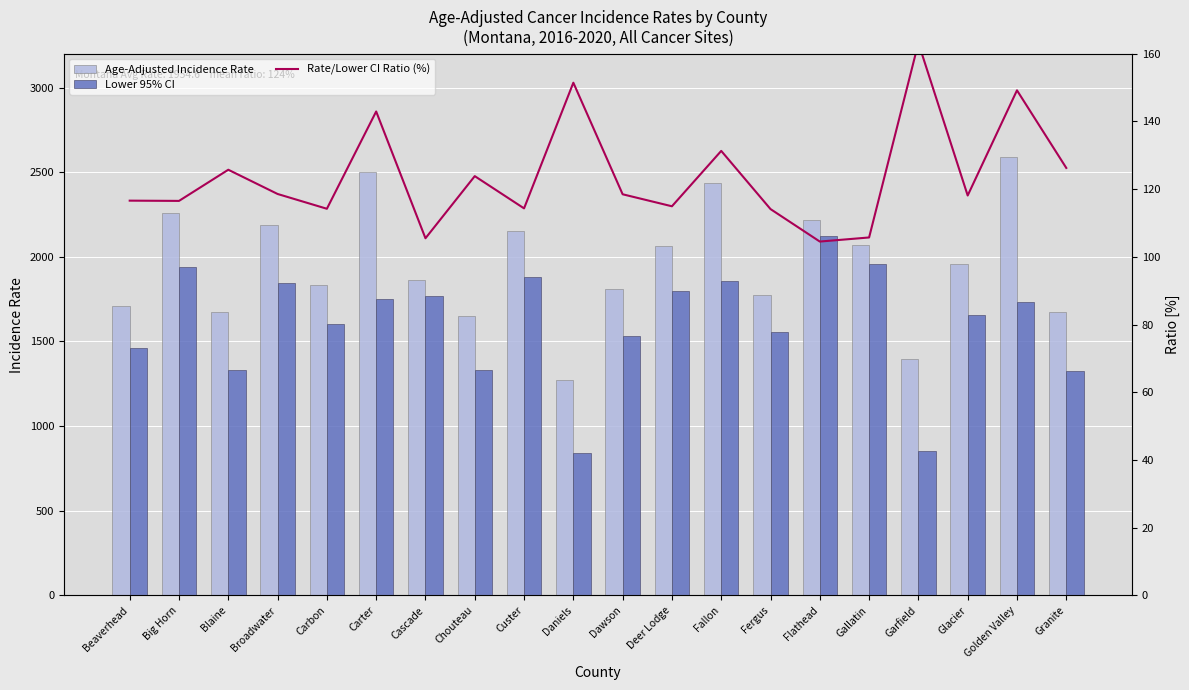

What is the spread (max minus min) of values at Deer Lodge?

1951.2